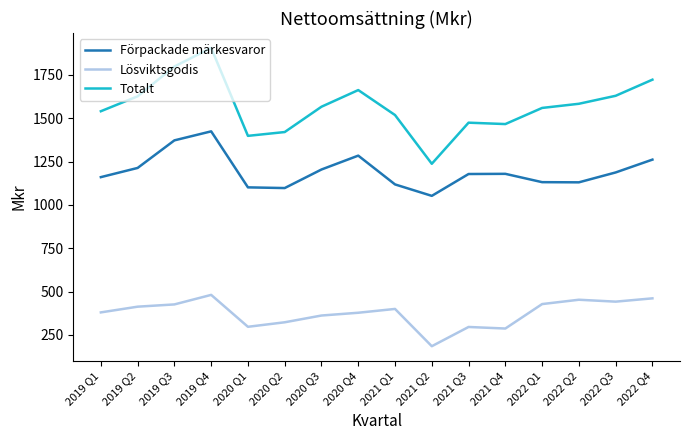

True or false: Totalt and Lösviktsgodis intersect in this chart.

False